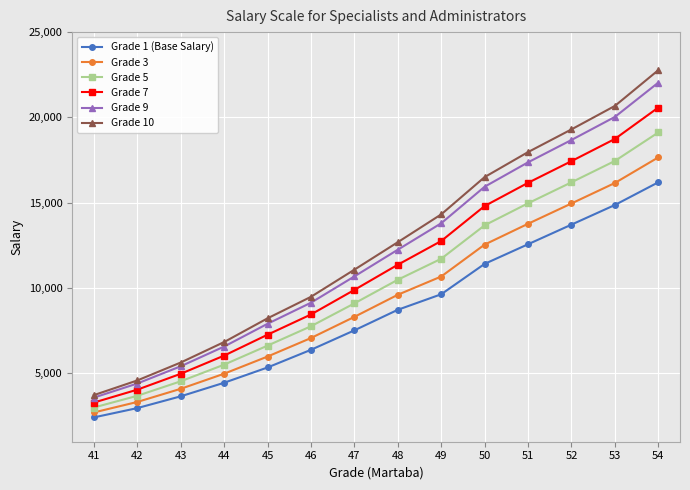

Reading right to left, extract all data points from this chart.

Grade 1 (Base Salary): 16200	14870	13720	12570	11420	9640	8730	7525	6385	5350	4455	3660	2970	2425
Grade 3: 17660	16160	14960	13770	12550	10680	9610	8315	7075	5990	4985	4100	3330	2715
Grade 5: 19120	17450	16200	14970	13680	11720	10490	9105	7765	6630	5515	4540	3690	3005
Grade 7: 20580	18740	17440	16170	14810	12760	11370	9895	8455	7270	6045	4980	4050	3295
Grade 9: 22040	20030	18680	17370	15940	13800	12250	10685	9145	7910	6575	5420	4410	3585
Grade 10: 22770	20675	19300	17970	16505	14320	12690	11080	9490	8230	6840	5640	4590	3730